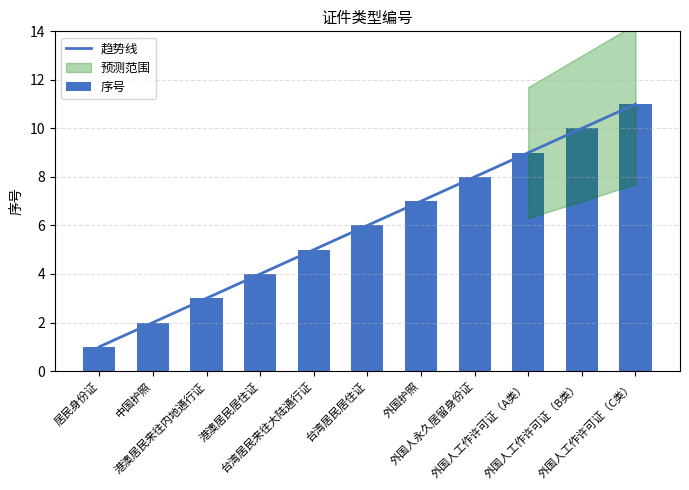

What is the difference between the second highest and second lowest values?

8